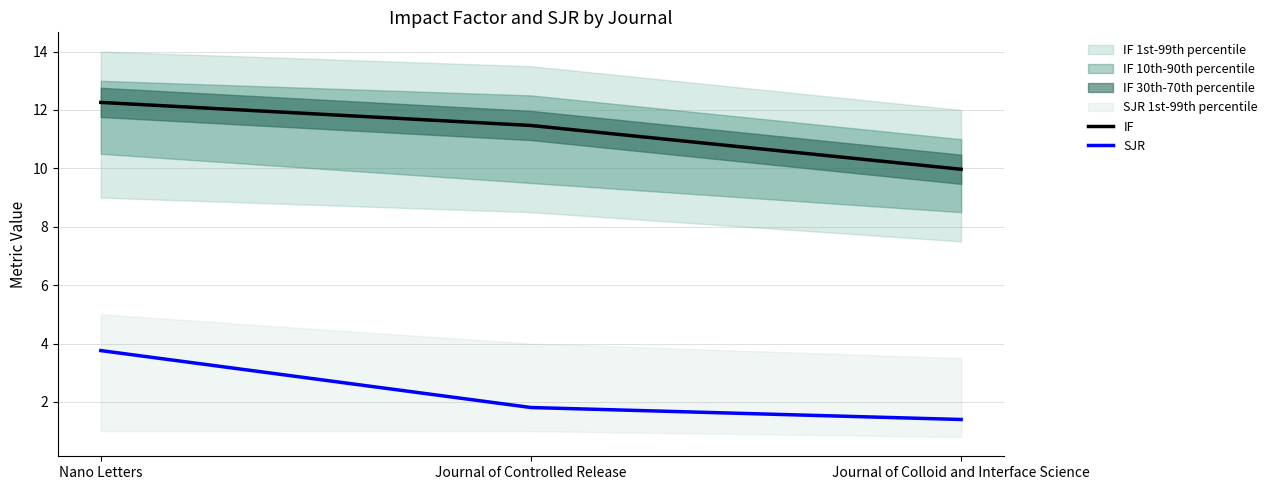

Which category has the lowest value in the SJR series?

Journal of Colloid and Interface Science